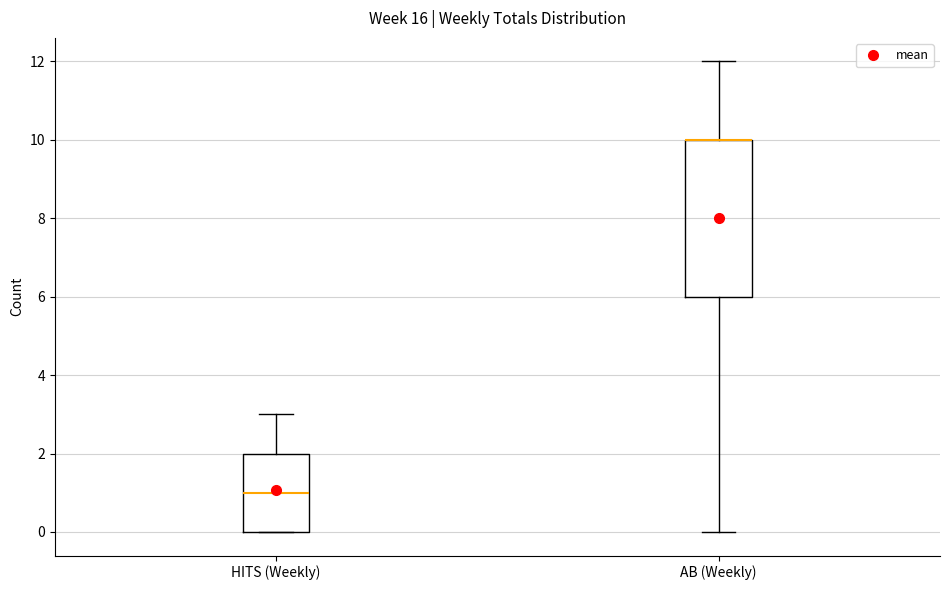

Reading left to right, read every box against the y-axis: the position of its median line, the range the box covers, and the ends of its whiskers. The values are not printed on the chart, so give them approximately, as read against the axis.

HITS (Weekly): median 1, box 0 to 2, whiskers 0 to 3
AB (Weekly): median 10 (drawn on the box's upper edge), box 6 to 10, whiskers 0 to 12